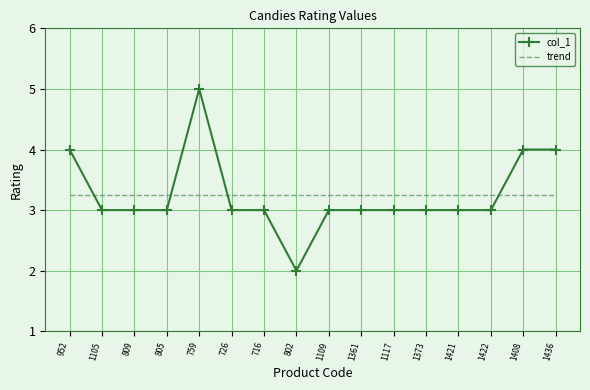

Rank the series by their maximum value, from lowest to highest.

trend, col_1